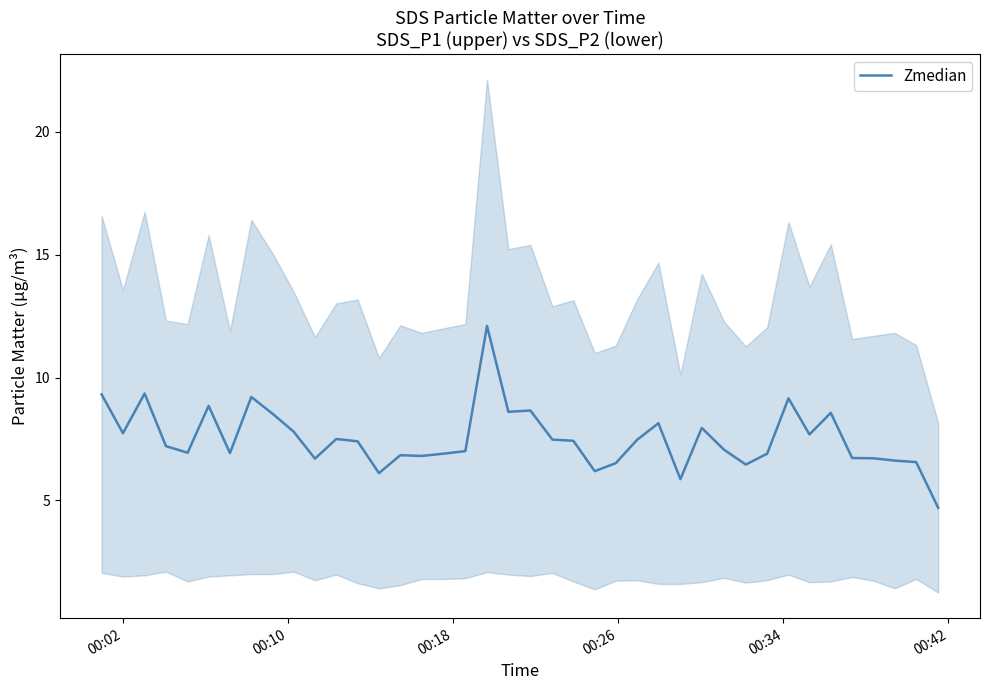

How many points are lower than both their immediate neighbors (excluding endpoints)?

11